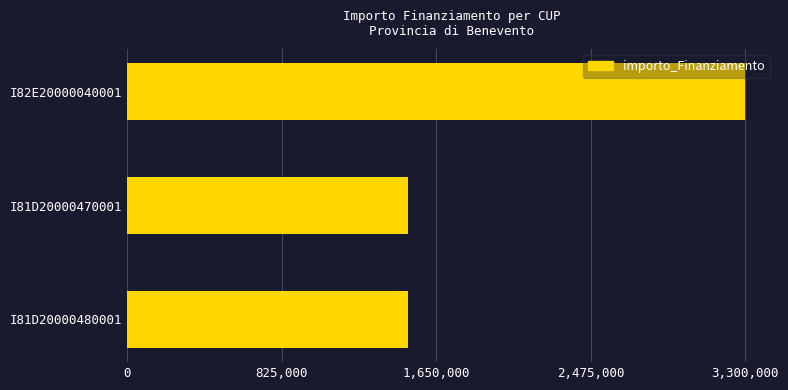

What is the sum of all values?

6300000